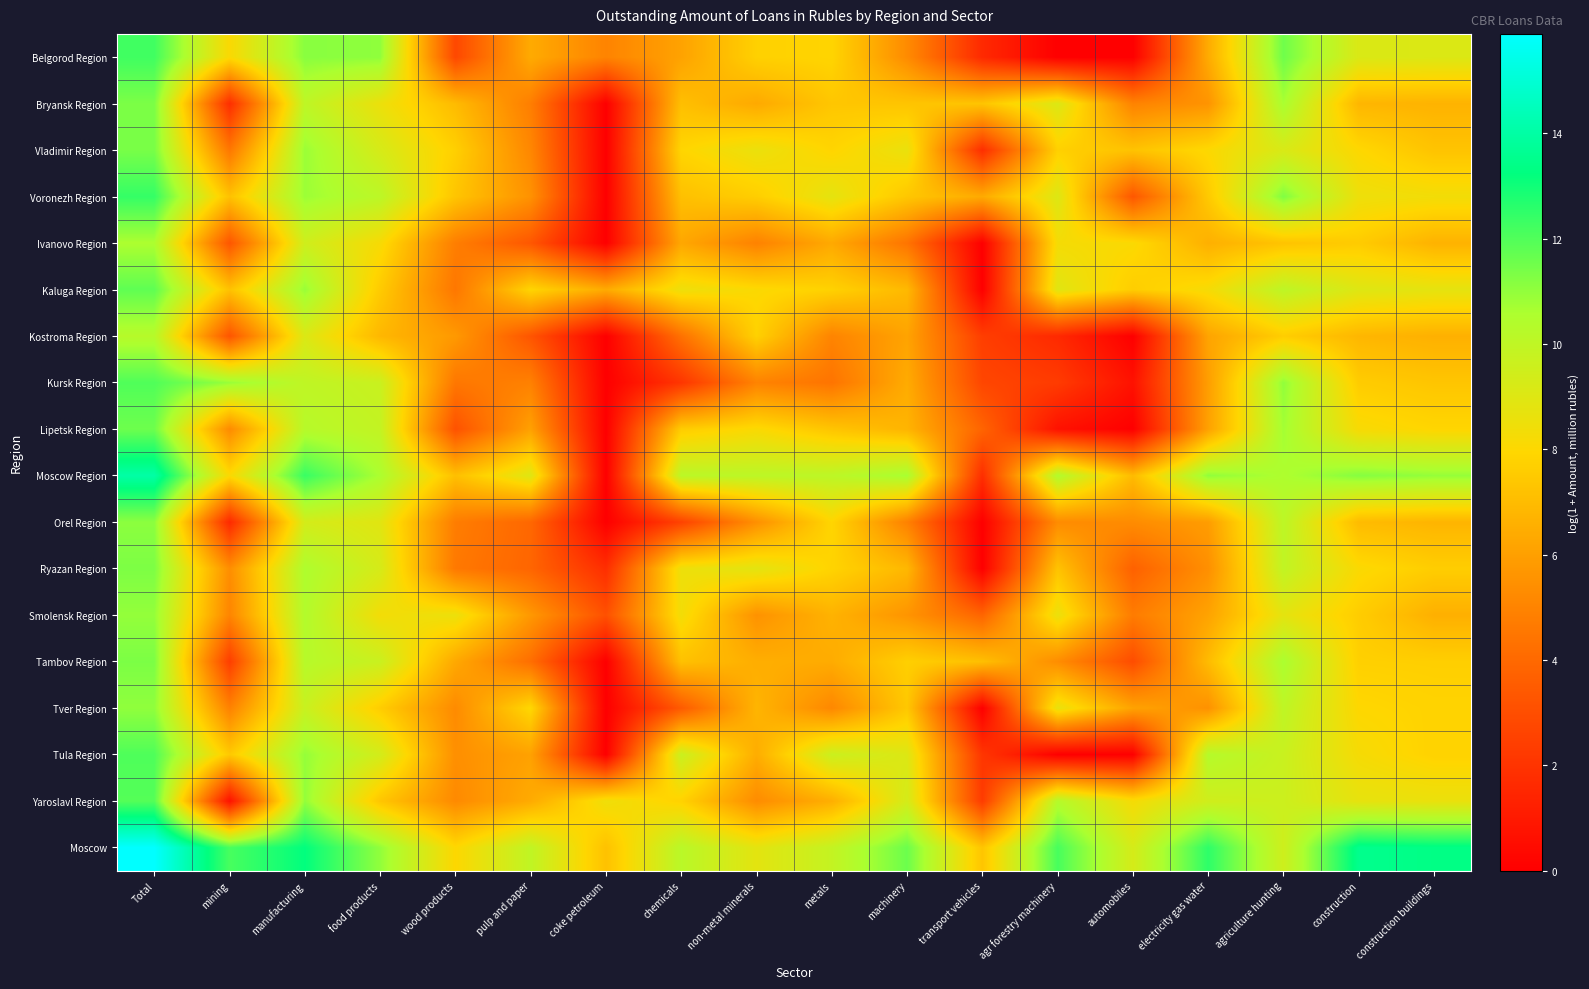

Rank the series at construction from lowest to highest value.

Bryansk Region, Kostroma Region, Orel Region, Ivanovo Region, Kursk Region, Smolensk Region, Tambov Region, Tver Region, Vladimir Region, Ryazan Region, Lipetsk Region, Tula Region, Voronezh Region, Yaroslavl Region, Kaluga Region, Belgorod Region, Moscow Region, Moscow